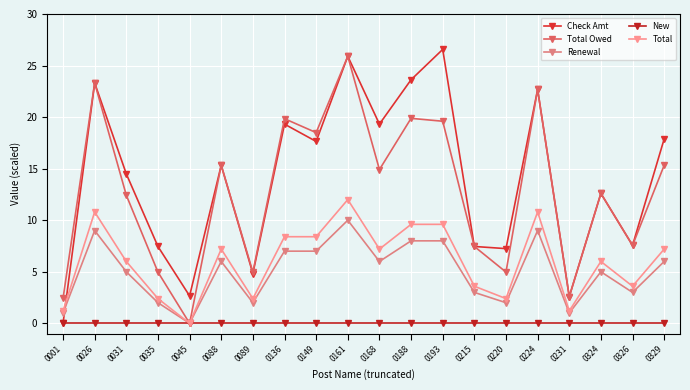

At which label does Check Amt reach its minimum?

0001